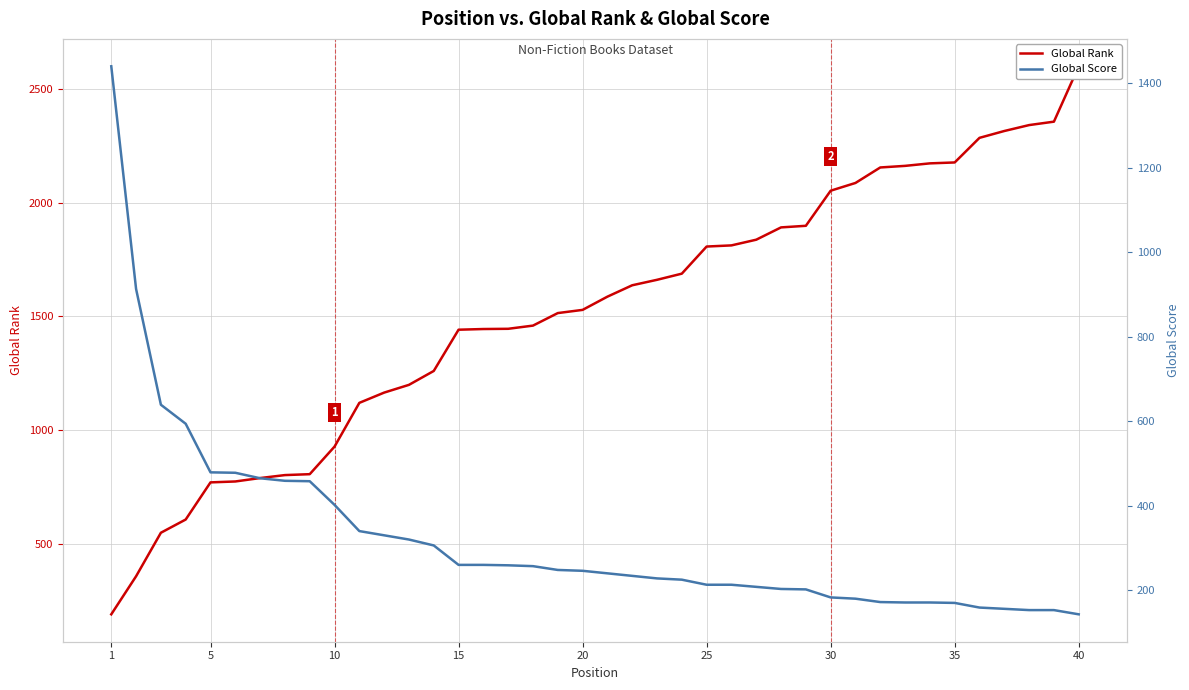

How many intersections are there between Global Rank and Global Score?

1